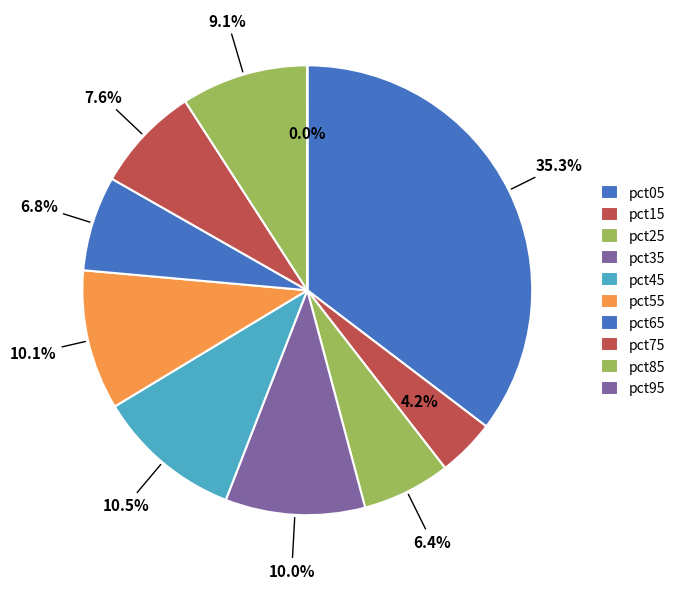

How many segments does this pie chart have?

10